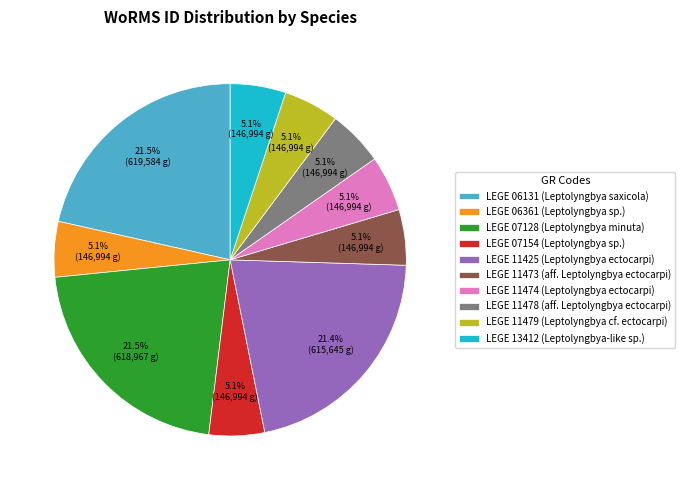

What percentage is NOT represented by LEGE 11474 (Leptolyngbya ectocarpi)?

94.9%